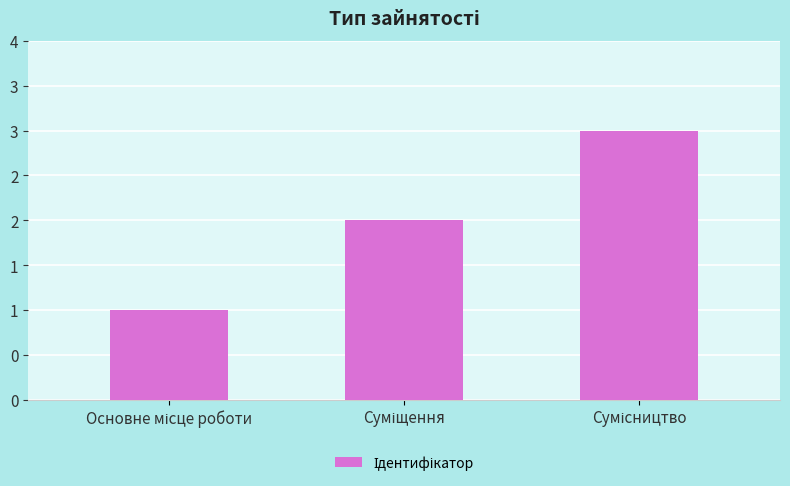

Does the chart contain any negative values?

No